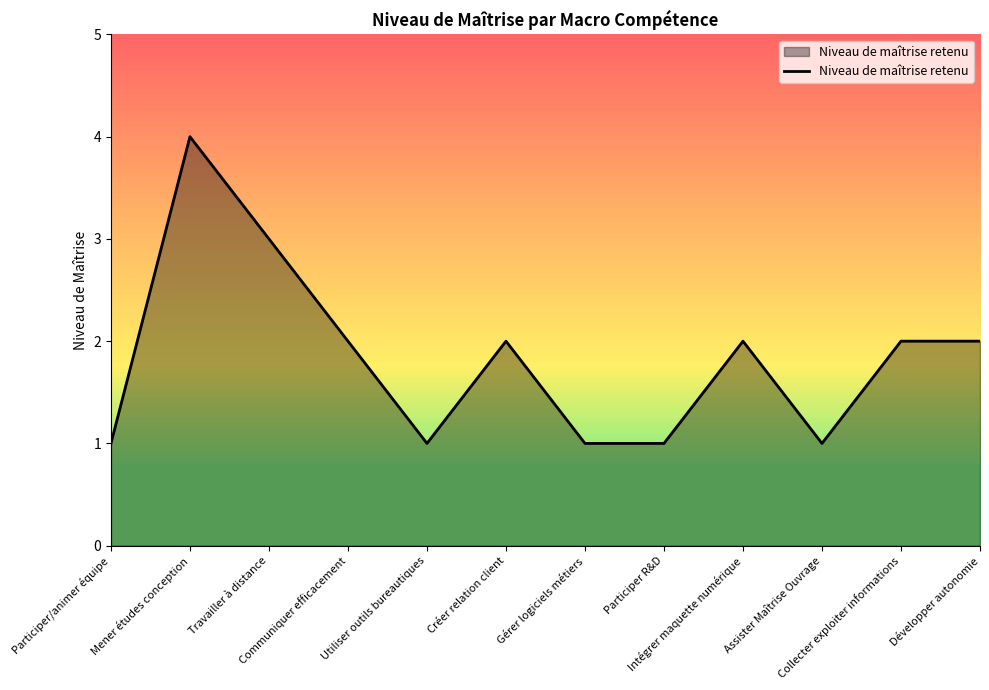

What is the difference between the second highest and minimum values?

2